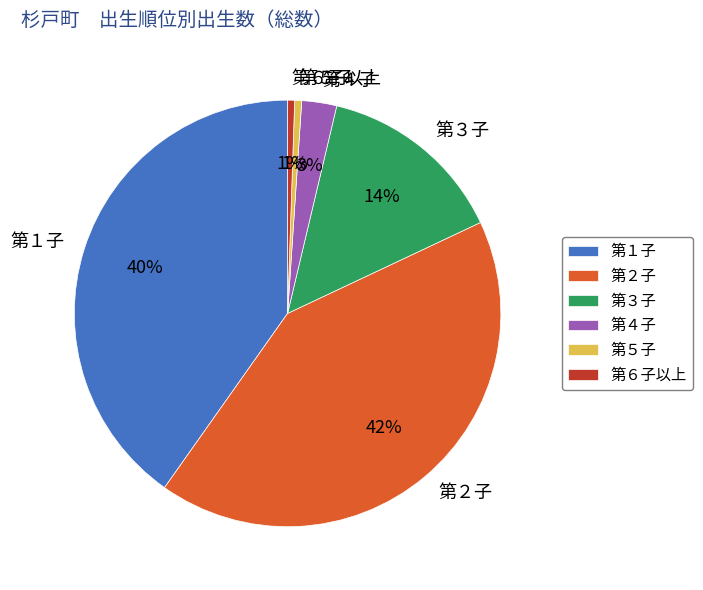

Which has a higher value, 第５子 or 第１子?

第１子